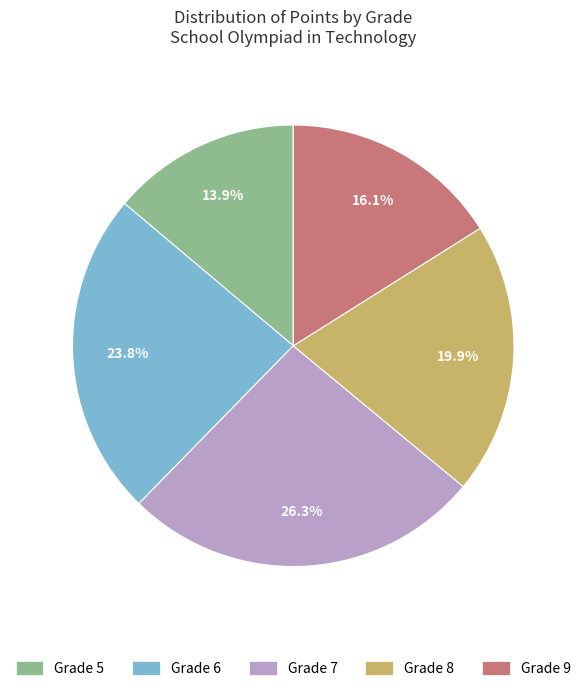

Is there any slice that represents more than half of the pie?

No